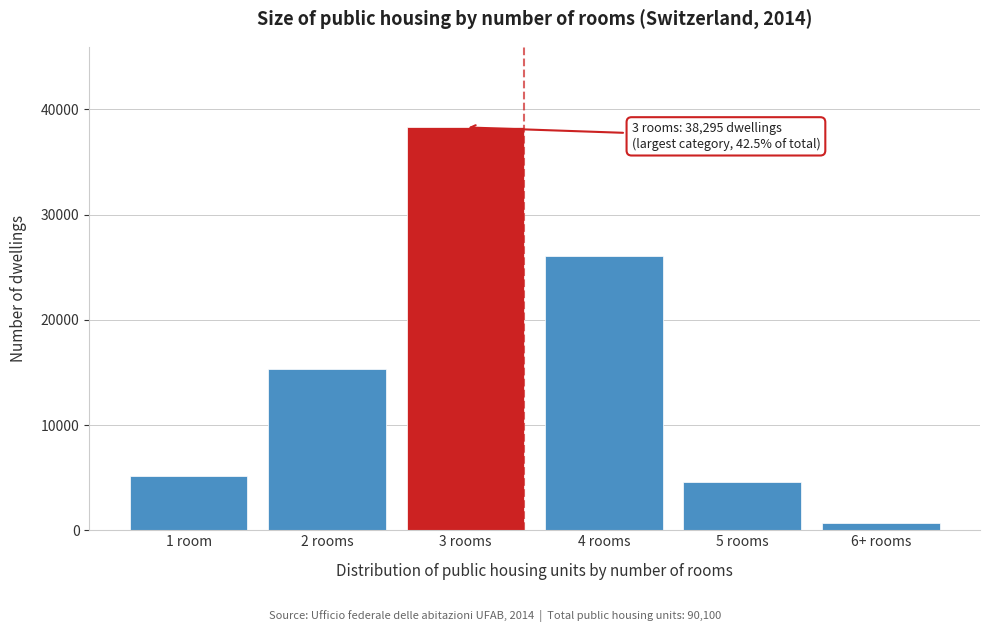

Reading right to left, list all the values displayed in this chart.

657	4609	26087	38295	15283	5169